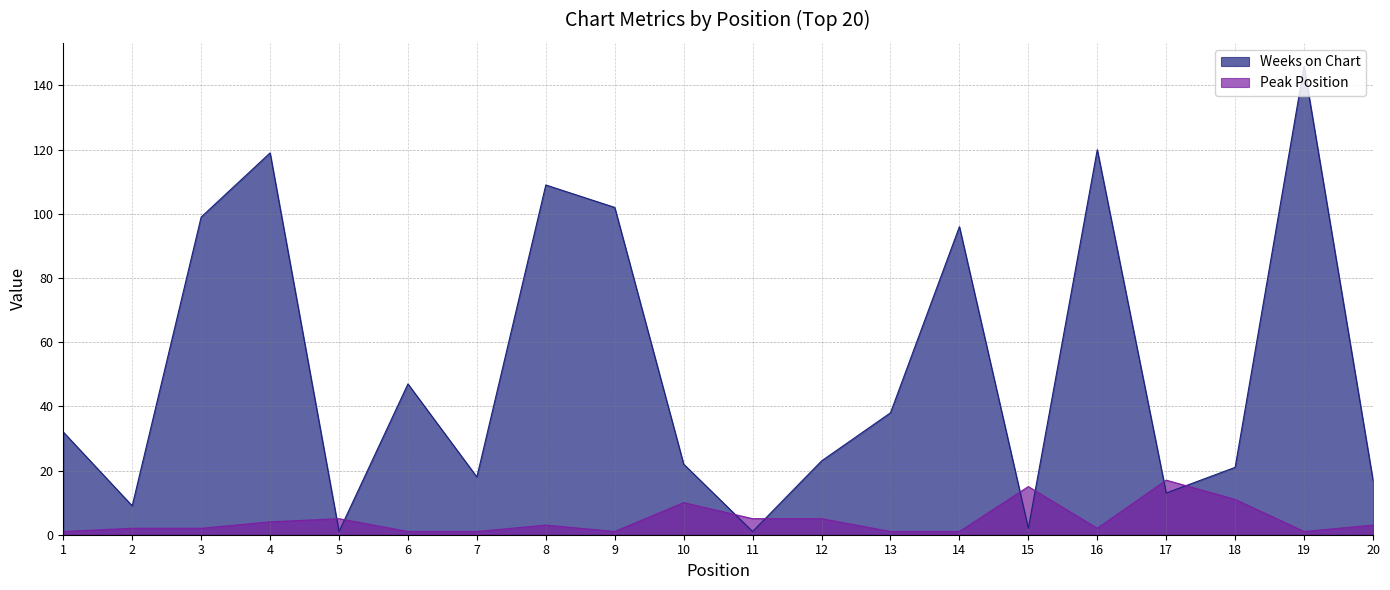

Where is the first local minimum for Peak Position?

9